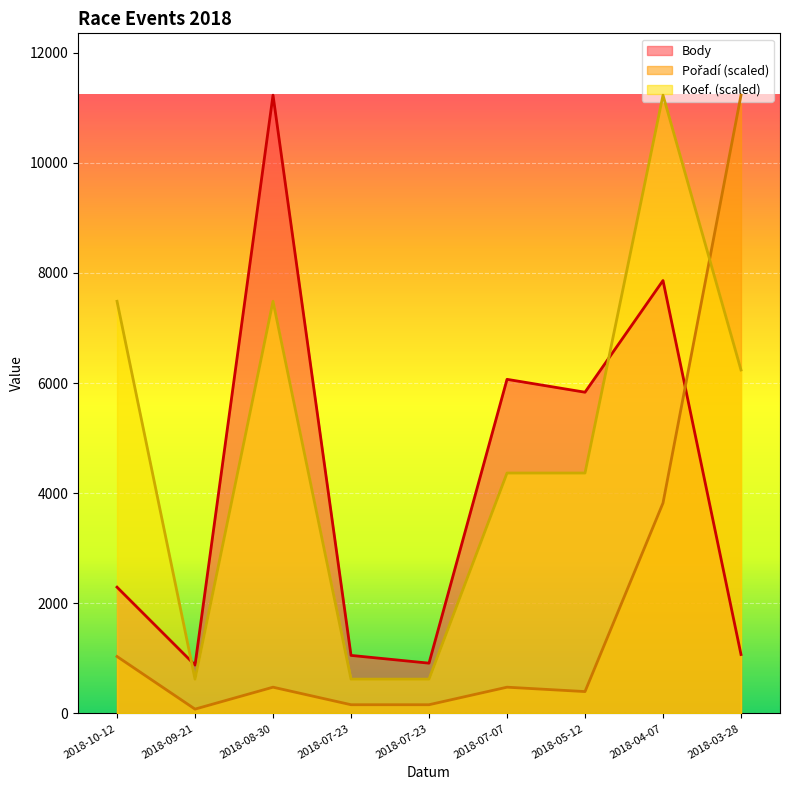

At 2018-09-21, list the series in order from smallest to largest.

Pořadí, Koef., Body